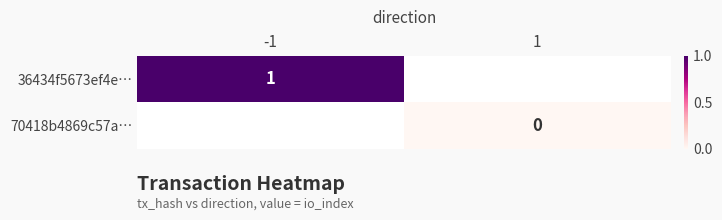

At how many categories does at least one series exceed 0?

1